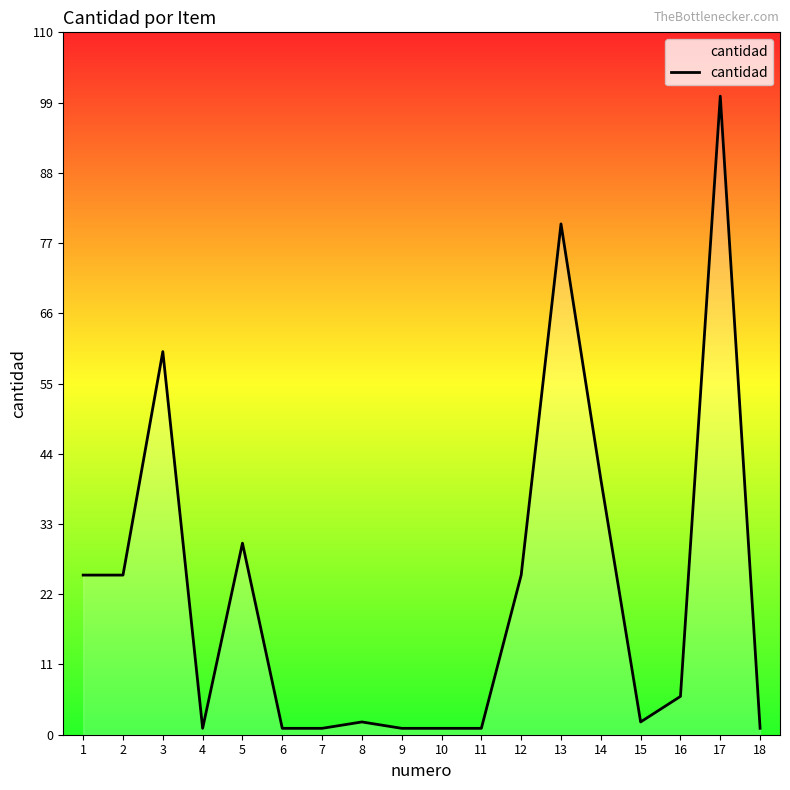

True or false: the data shows 1 at 18.

True